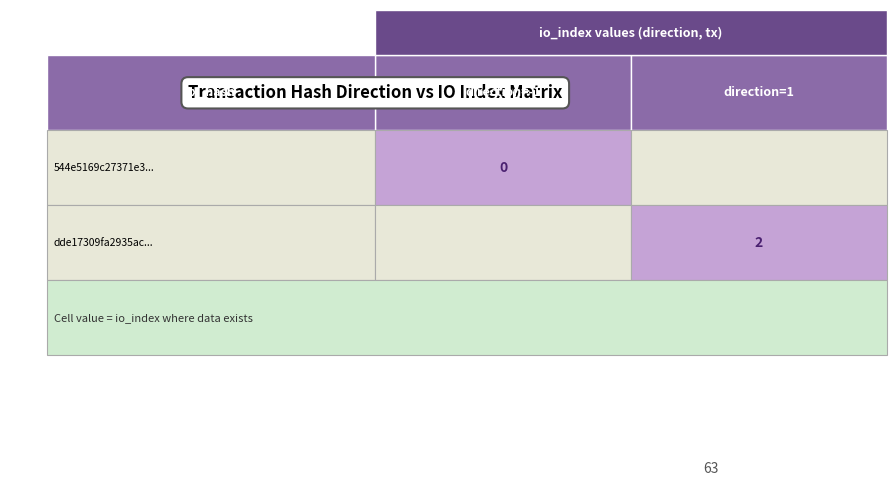

What is the difference between the highest and lowest values at io_index?

2